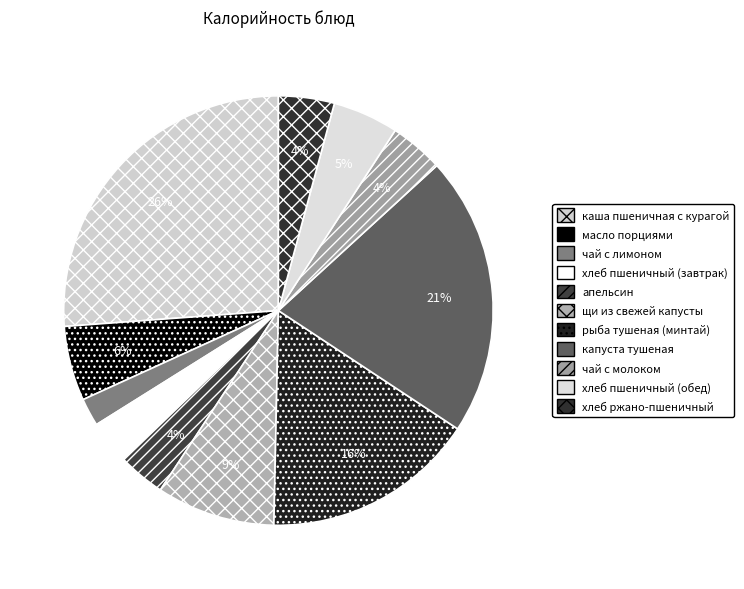

True or false: рыба тушеная (минтай) accounts for 16% of the total.

True